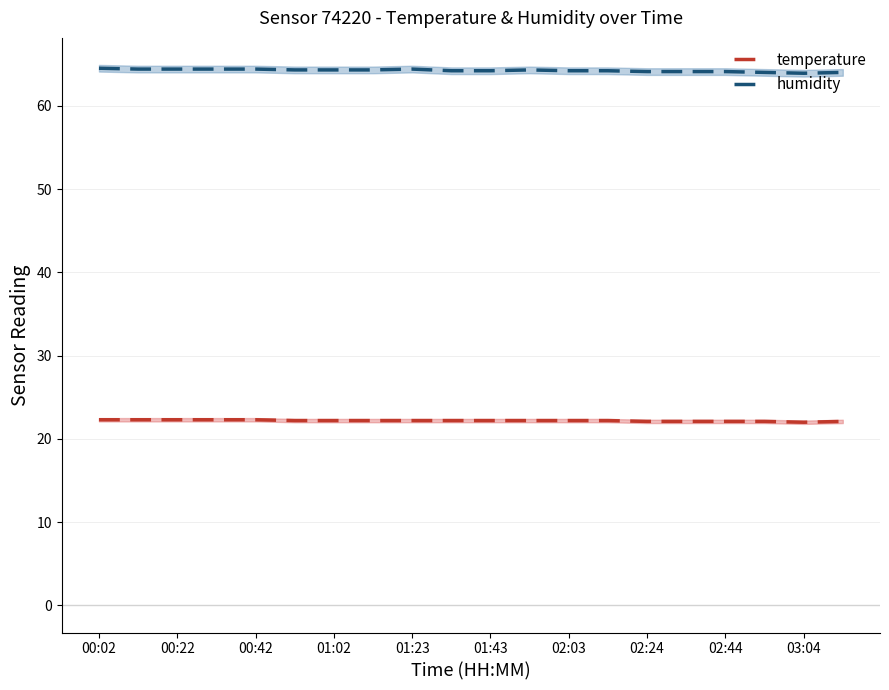

What is the minimum value for humidity?

63.9